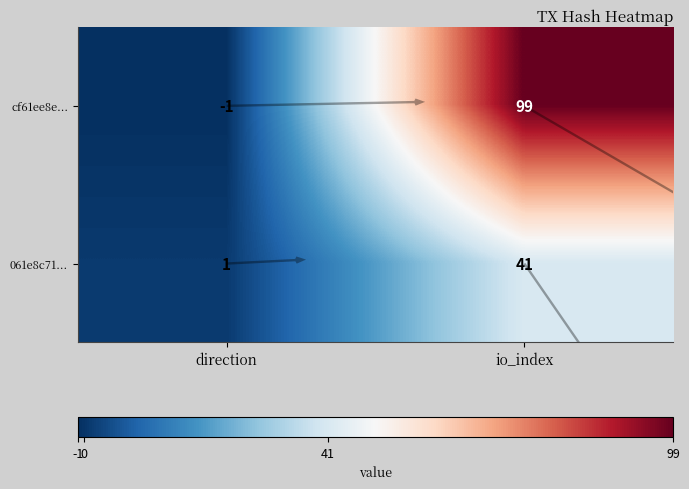

At direction, list the series in order from smallest to largest.

cf61ee8e..., 061e8c71...